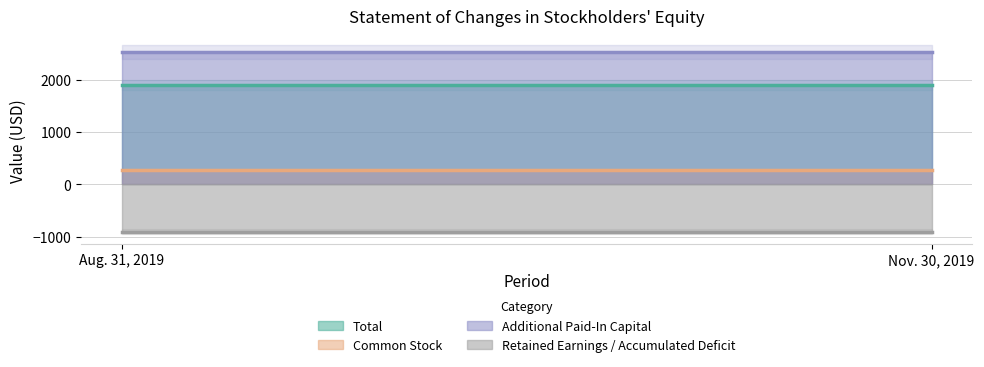

At which category does the chart reach its peak across all series?

Aug. 31, 2019